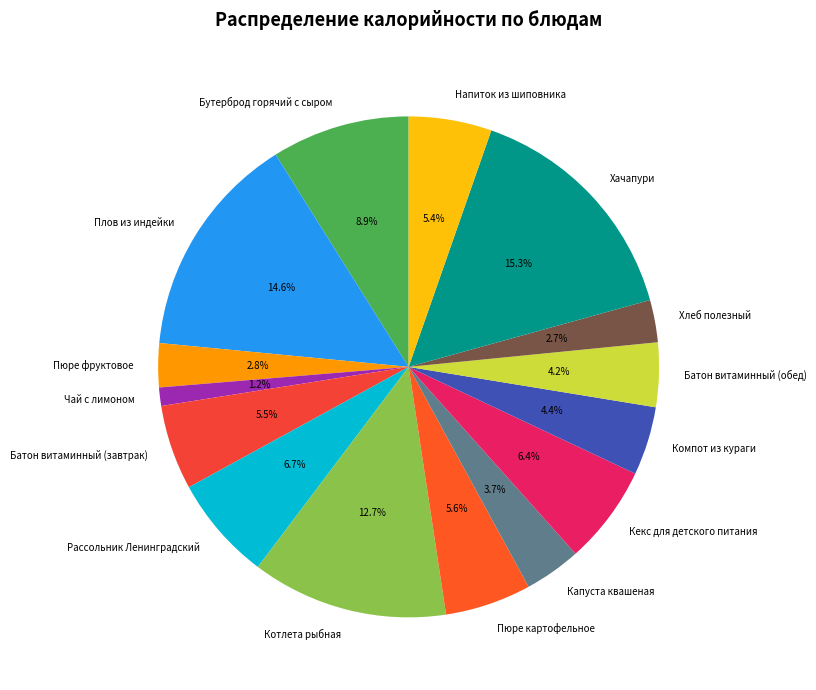

The Напиток из шиповника slice represents 5% of the pie. True or false?

True